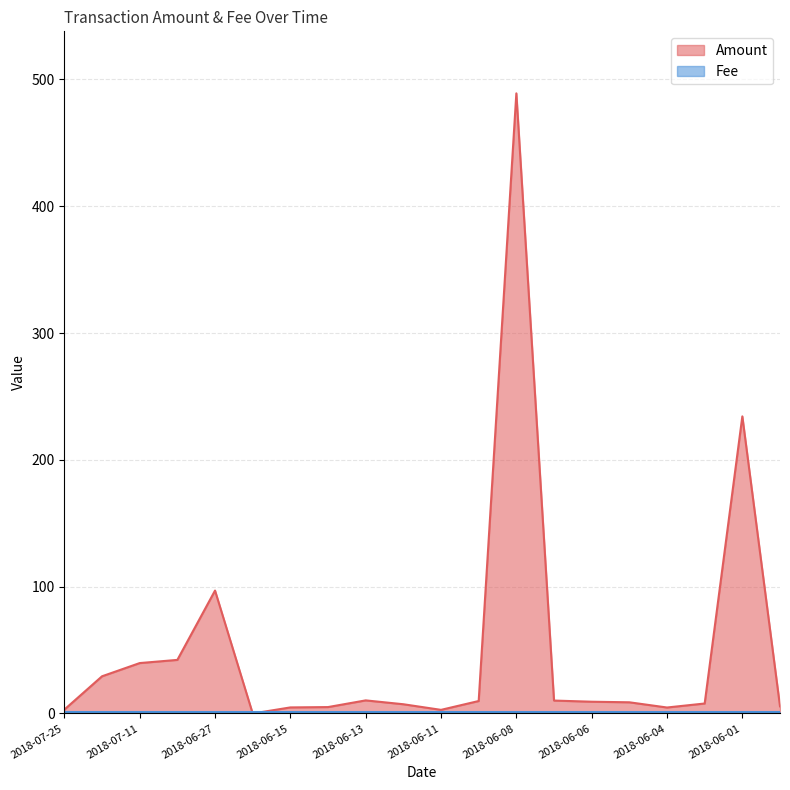

Where is Amount nearest to the value 244?

2018-06-01